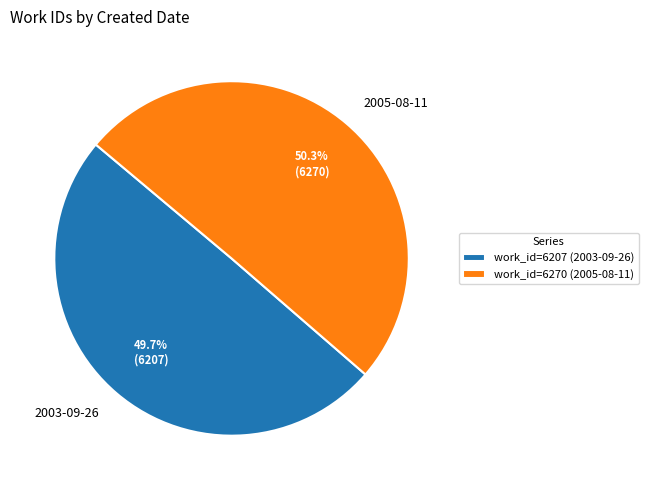

To the nearest percent, what percentage of the pie is 2005-08-11?

50%